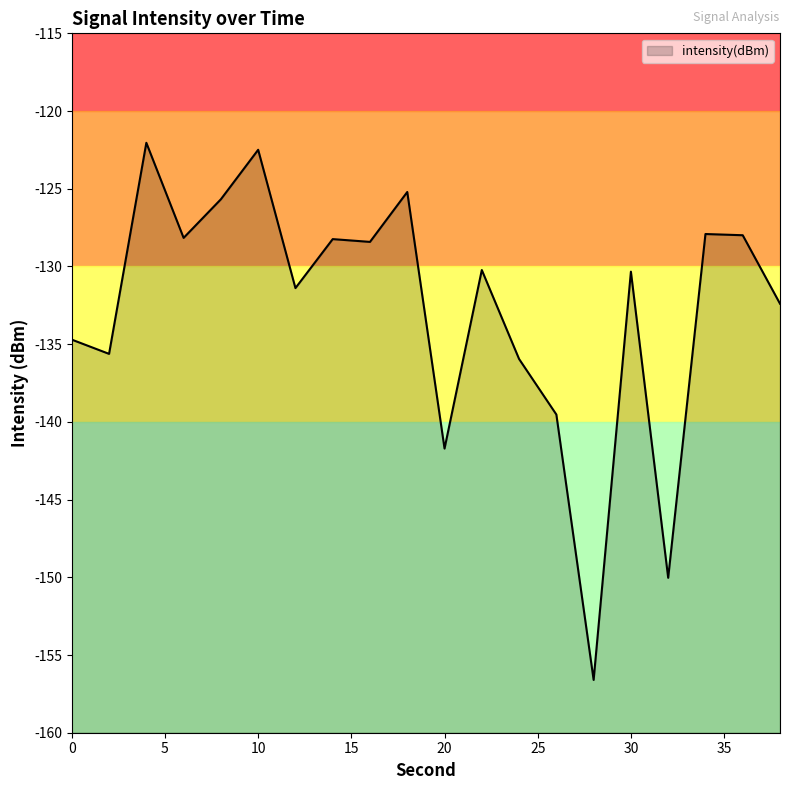

What is the sum of the values at 34 and 28?

-284.5